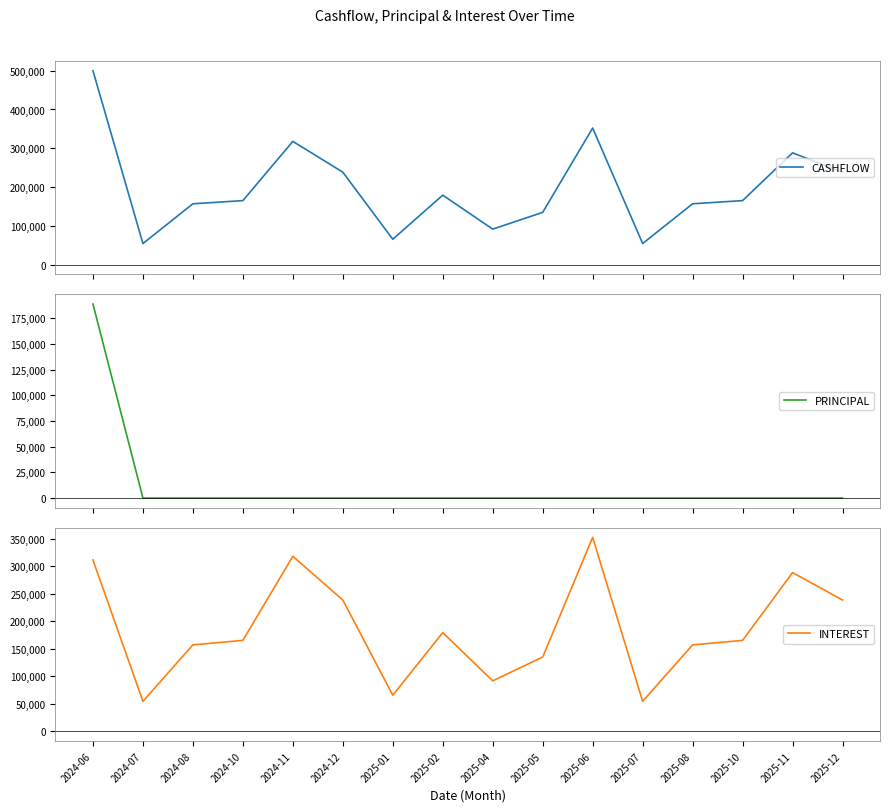

What position from the right is 2025-07?

5